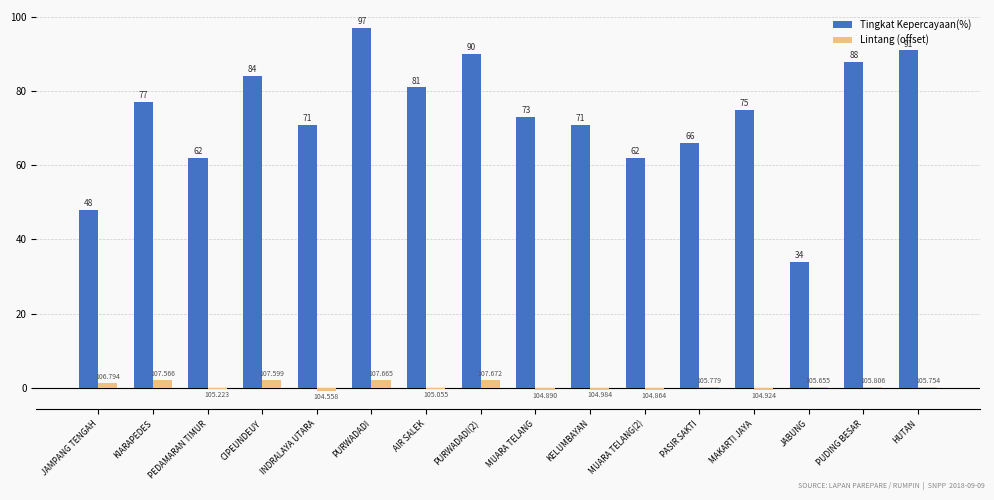

Is it true that Lintang (offset) equals 2.1 at CIPEUNDEUY?

True